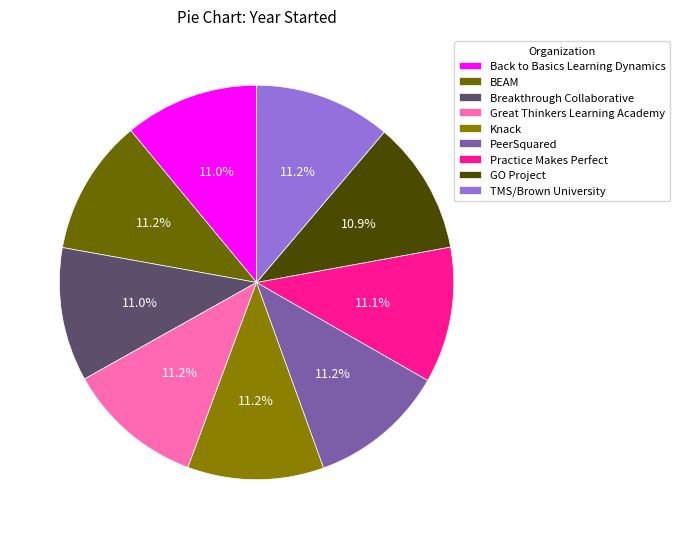

To the nearest percent, what portion does Breakthrough Collaborative represent?

11%